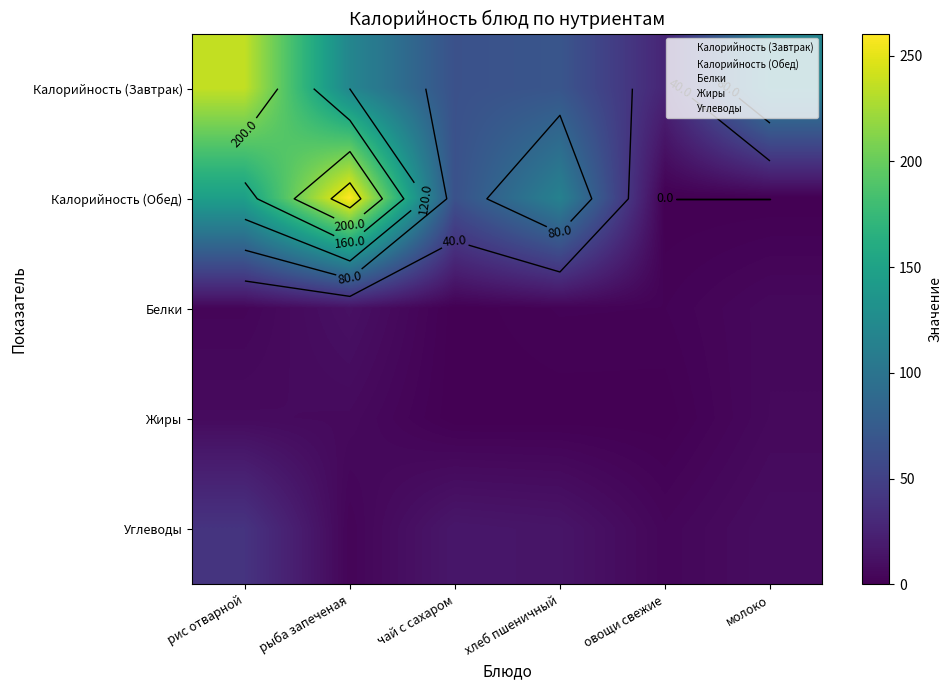

Which series changed the most between рис отварной and чай с сахаром?

Калорийность (Завтрак)